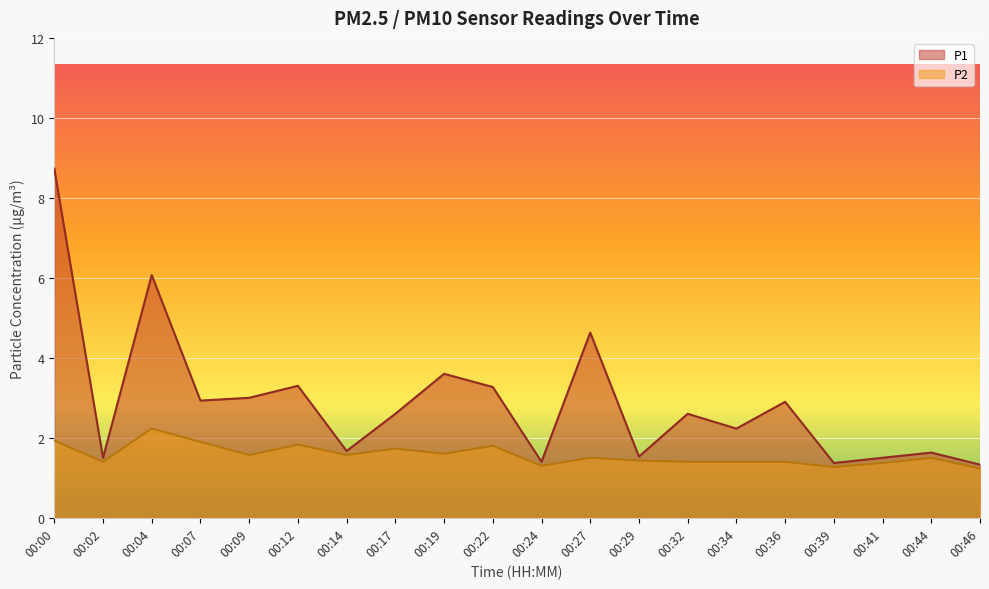

Reading left to right, list all the values displayed in this chart.

P1: 8.7	1.5	6.1	2.9	3.0	3.3	1.7	2.6	3.6	3.3	1.4	4.6	1.5	2.6	2.2	2.9	1.4	1.5	1.6	1.3
P2: 1.9	1.4	2.2	1.9	1.6	1.8	1.6	1.7	1.6	1.8	1.3	1.5	1.4	1.4	1.4	1.4	1.3	1.4	1.5	1.2